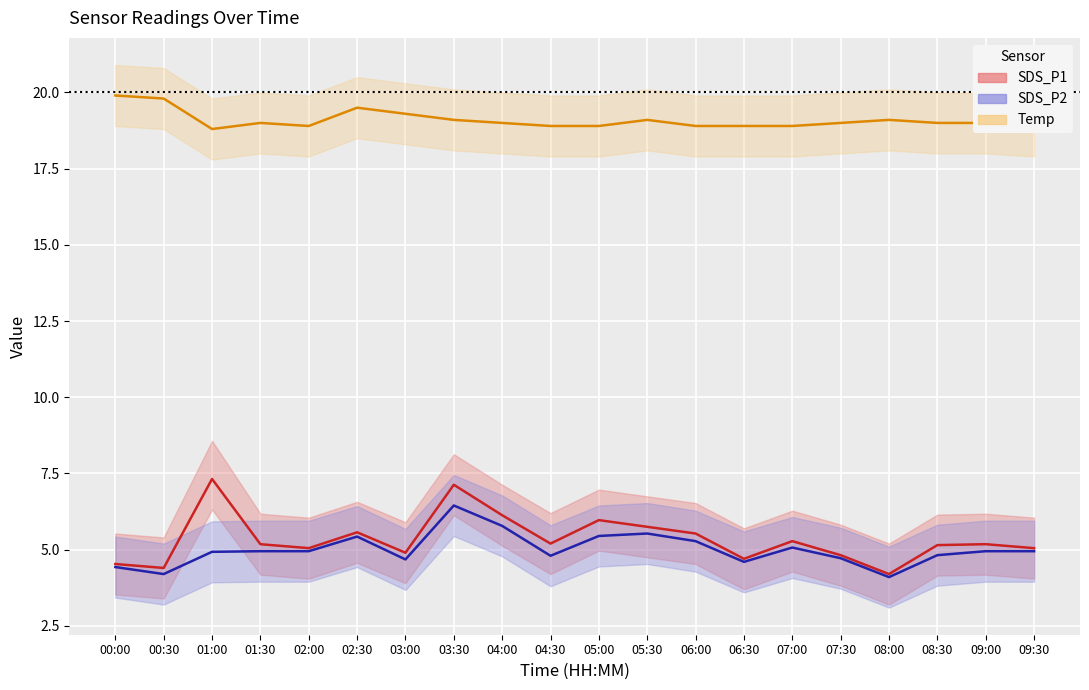

What is the sum of all SDS_P2 values?

100.1